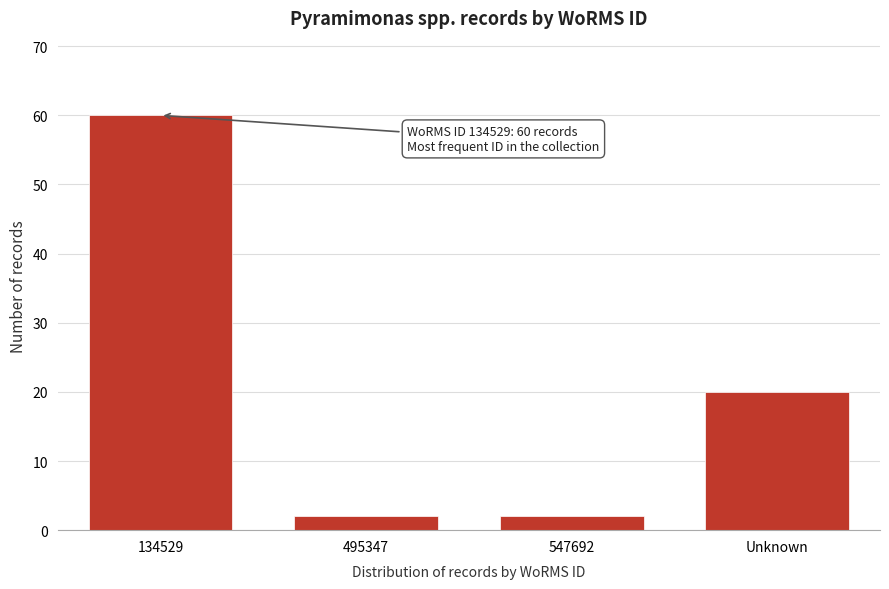

Reading right to left, list all the values displayed in this chart.

Unknown=20	547692=2	495347=2	134529=60